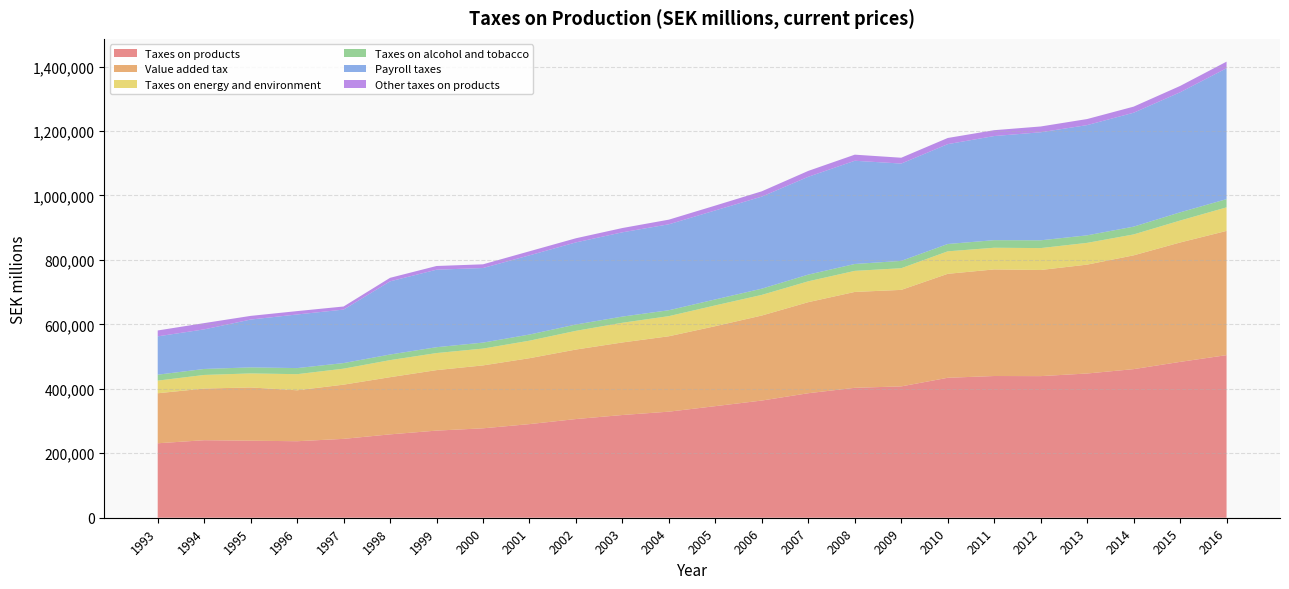

Reading left to right, transcribe all the data shown in this chart.

Taxes on products: 231036	240525	238946	237382	244718	258662	270303	277436	290489	306181	318732	329123	346236	363614	386323	403111	407515	434216	439703	439371	447519	461050	483567	504490
Value added tax: 155184	160276	165310	158051	168199	177431	187722	195203	204529	215697	225145	233966	248202	263818	282585	297504	299452	322603	330770	329311	337823	353068	370432	385452
Taxes on energy and environment: 39255	42235	43530	49998	49611	52907	52947	52199	54346	58057	61095	62450	64482	64026	64715	65378	67237	69775	67269	67962	67527	64908	68091	73111
Taxes on alcohol and tobacco: 18356	18555	18730	18890	17334	17420	18143	18549	19040	19587	19180	18306	18497	19303	20765	21311	22760	22720	23473	24130	23347	24156	25432	25453
Payroll taxes: 118954	122820	148384	166353	165974	227048	240484	231415	245769	254803	261459	266649	276159	285673	303561	320300	301964	309833	323072	335220	342015	353427	372510	406150
Other taxes on products: 18241	19459	11376	10443	9574	10904	11491	11485	12574	12840	13312	14401	15055	16467	18258	18918	18066	19118	18191	17968	18822	18918	19613	20475